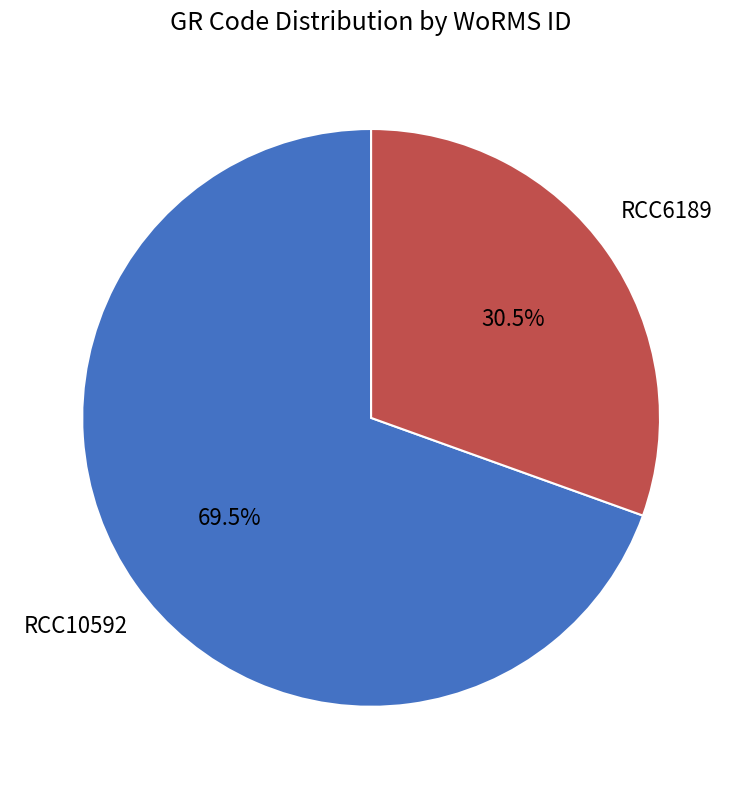

To the nearest percent, what is the average slice percentage?

50%